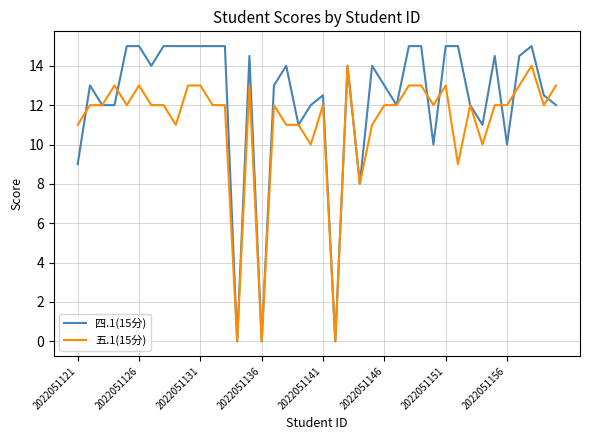

Which series has the largest range (max minus min)?

四.1(15分)